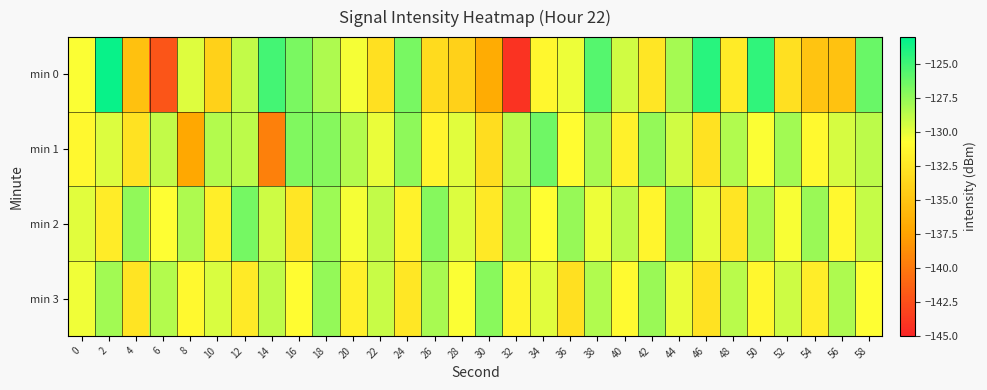

Which series changed the most between 44 and 46?

min 0